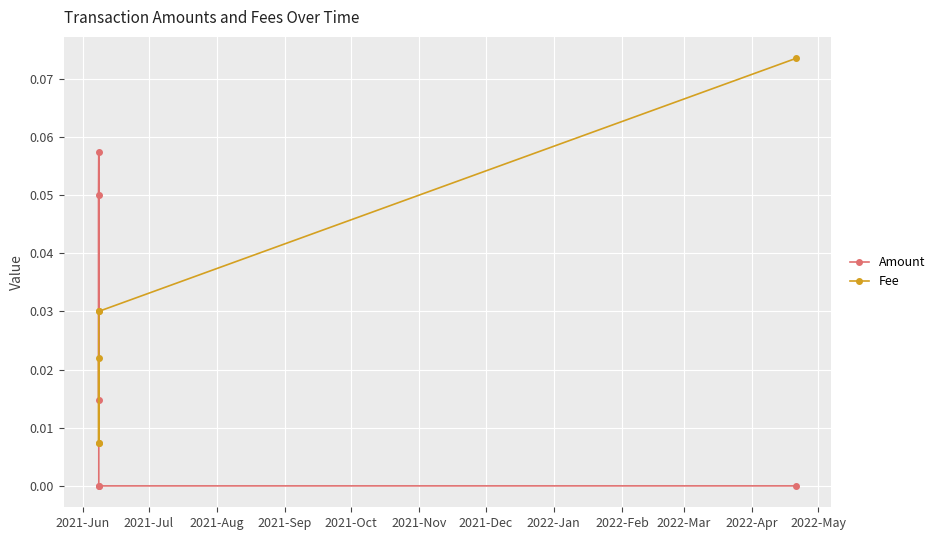

Which series has the largest range (max minus min)?

Fee